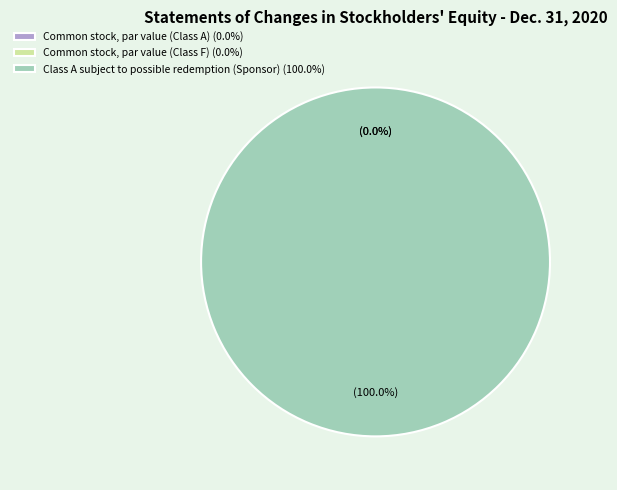

Is there any slice that represents more than half of the pie?

Yes